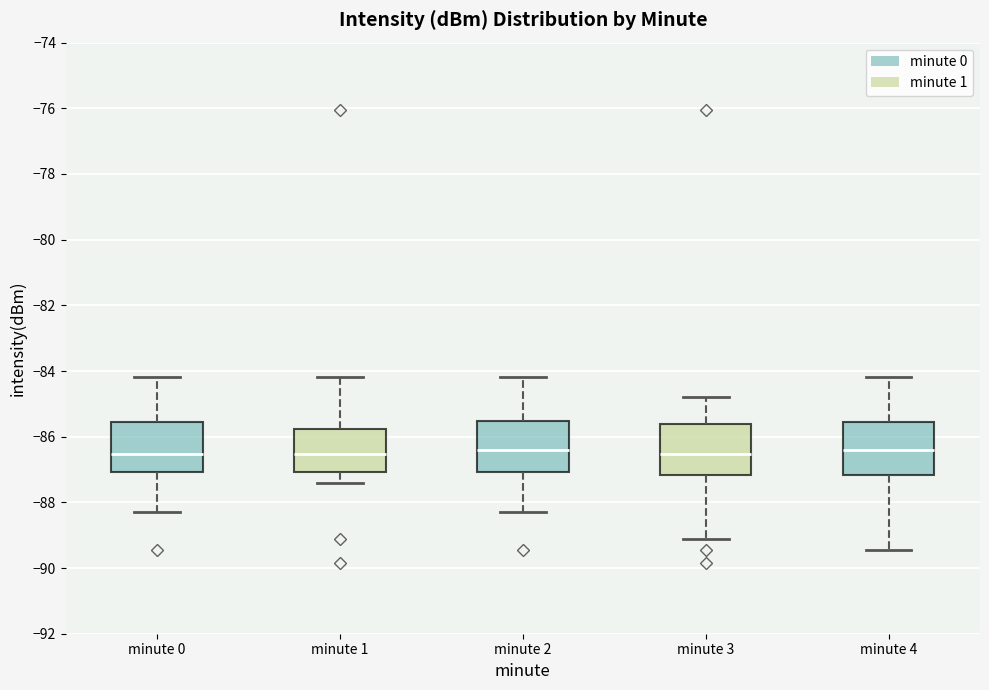

Where does the upper whisker of the box for minute 1 end on the y-axis? The values are not printed on the chart, so give them approximately, as read against the axis.

-84.2